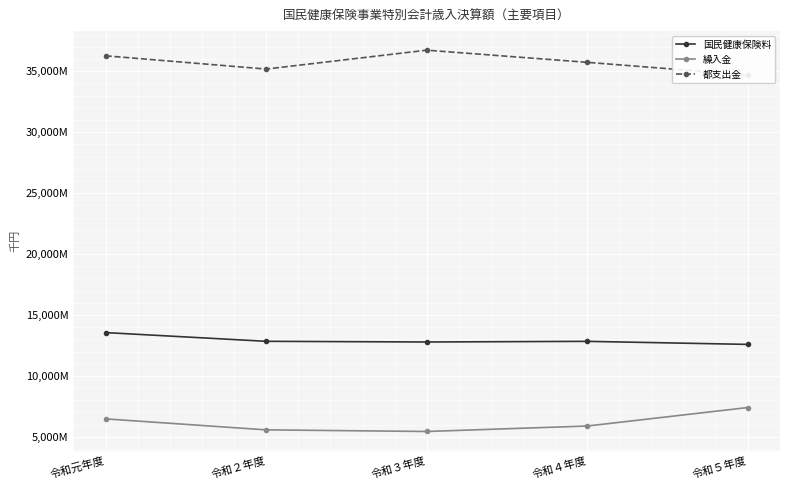

What is the greatest value displayed?

36735667